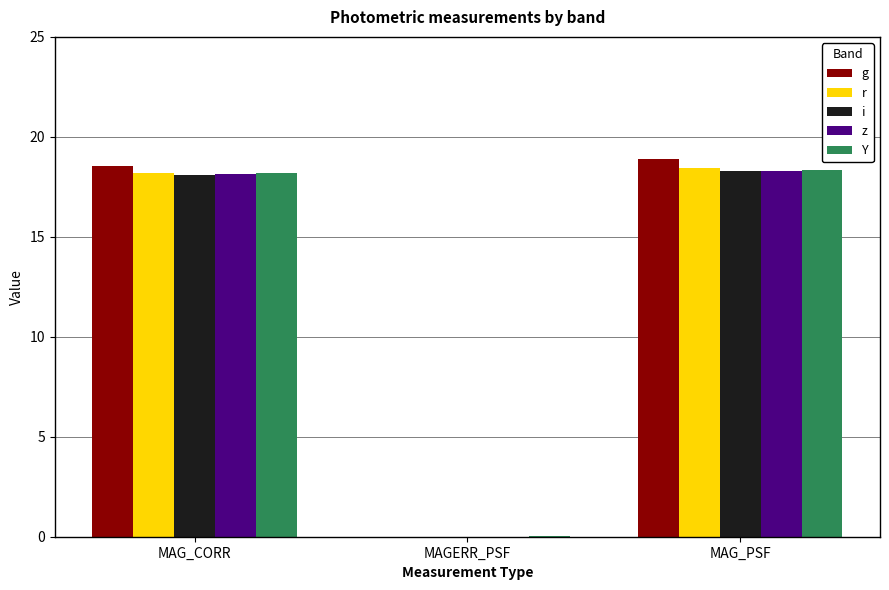

The g series shows 0.0 at MAGERR_PSF. True or false?

True